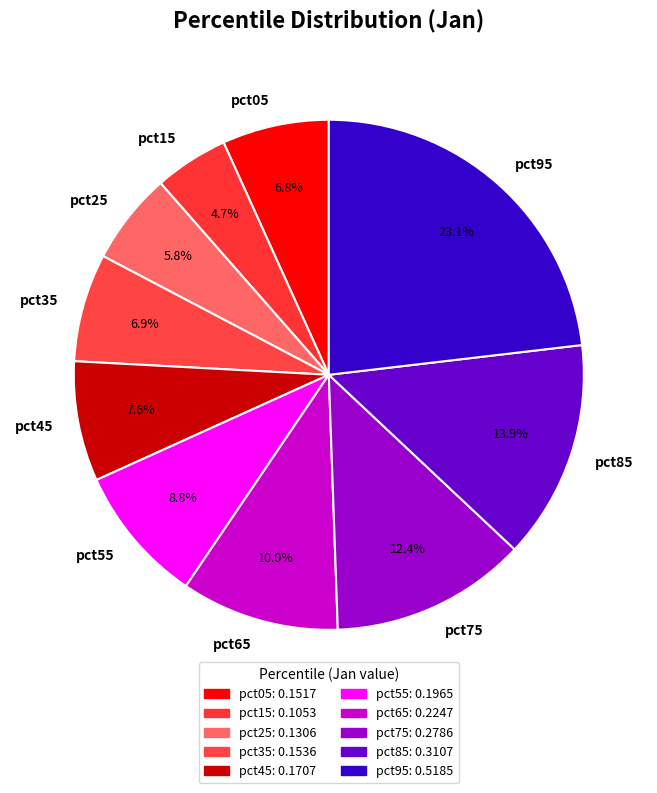

Combined, what portion of the pie is pct05 and pct95?

29.9%